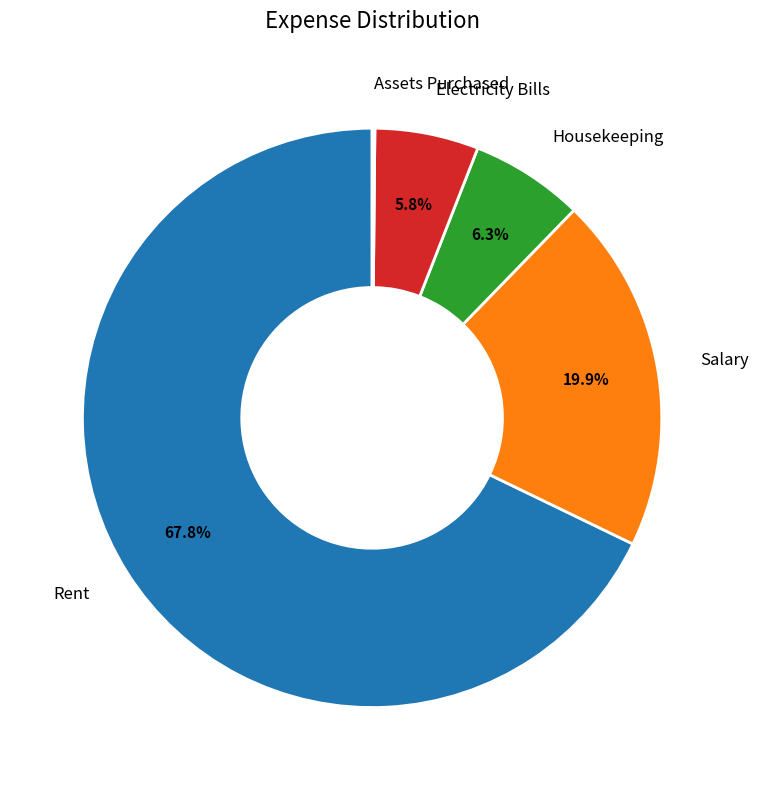

To the nearest percent, what is the average slice percentage?

20%